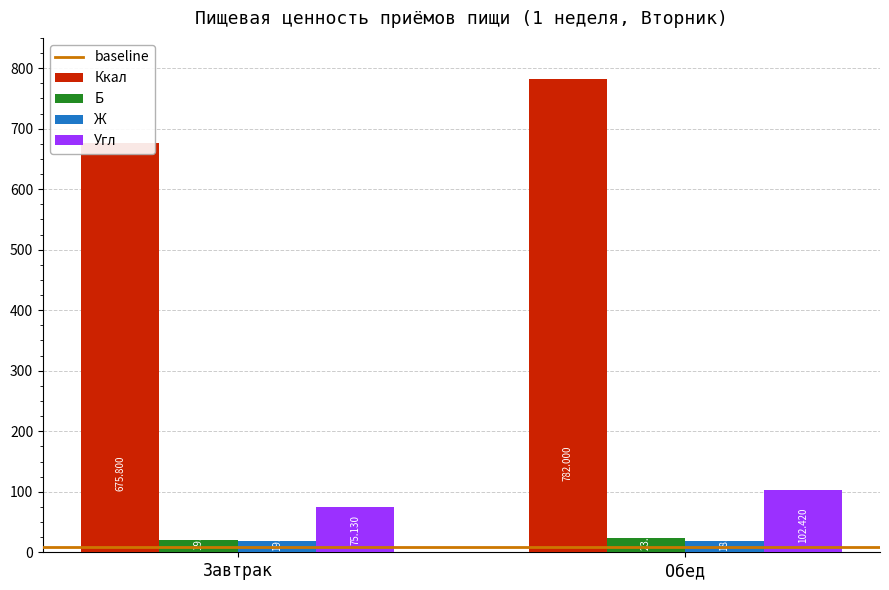

What is the sum of all Угл values?

177.6